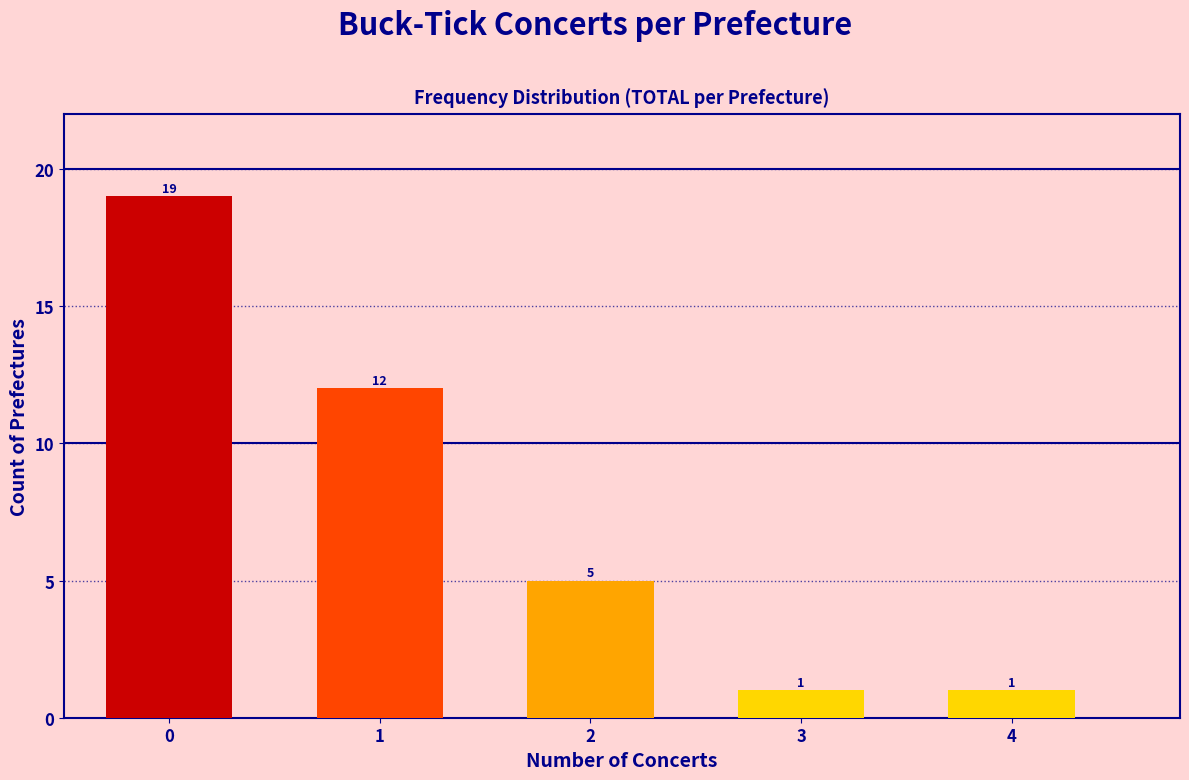

Reading left to right, extract all data points from this chart.

19	12	5	1	1